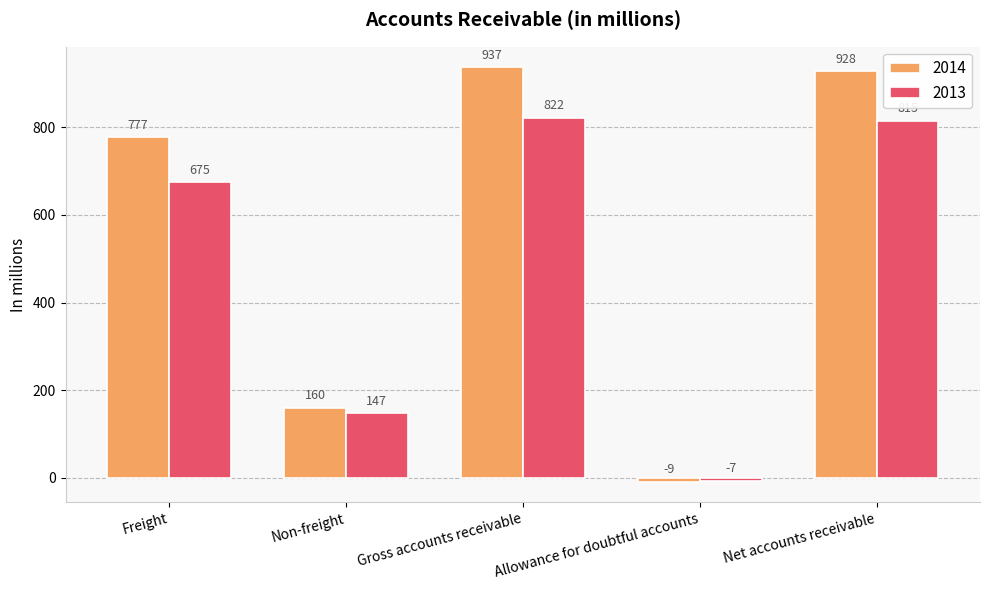

True or false: 2013 has a value of 1465 at Net accounts receivable.

False